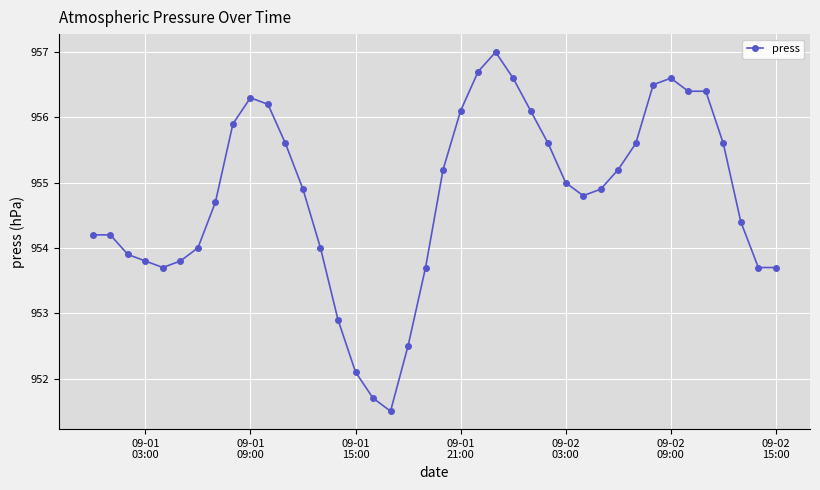

What is the greatest value displayed?

957.0